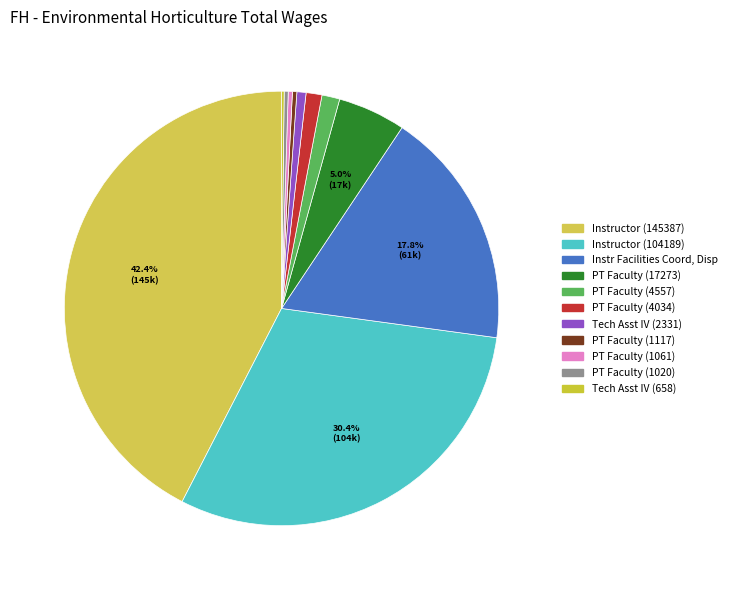

Count the number of slices in the pie.

11